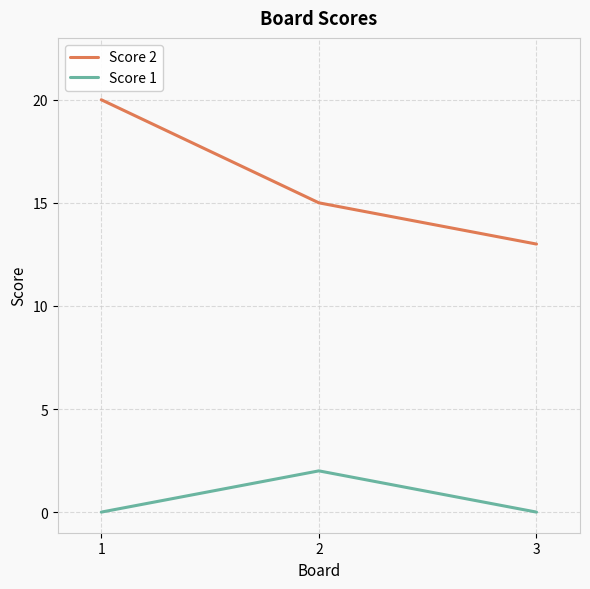

What is the difference between the maximum and minimum values in the Score 2 series?

7